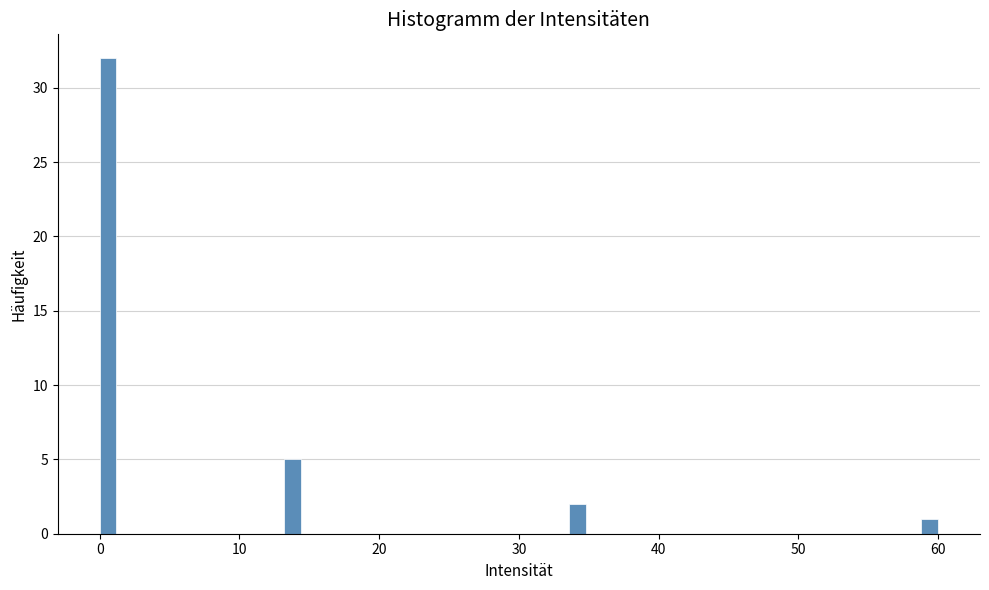

Around what value on the x-axis is the tallest bar? Give the approximate position of its centre, as read against the axis.

1